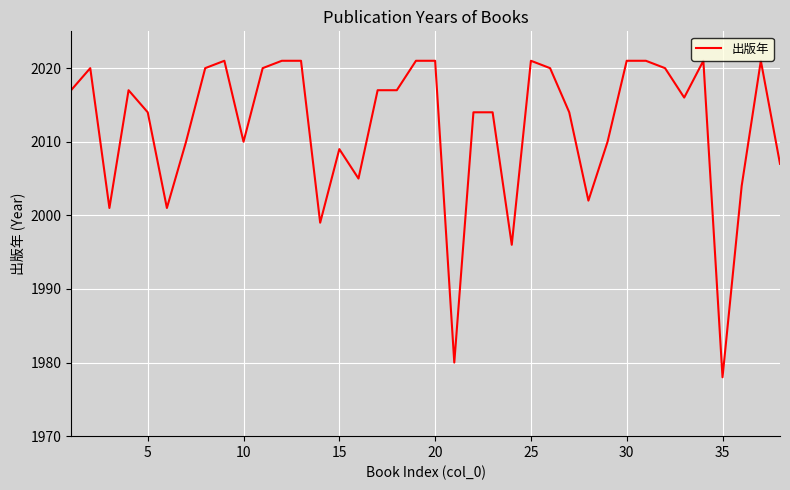

What is the difference between the maximum and minimum values?

43